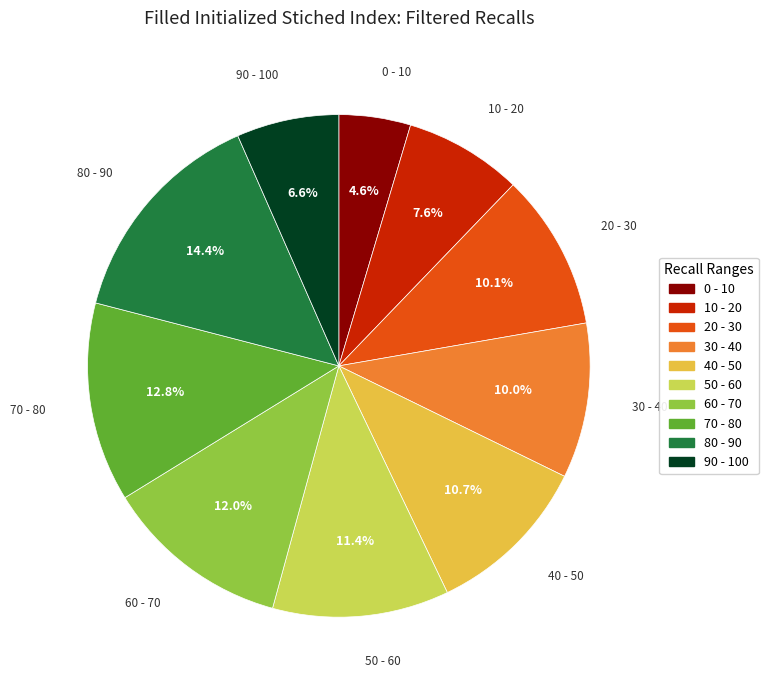

Which slice is the largest?

80 - 90